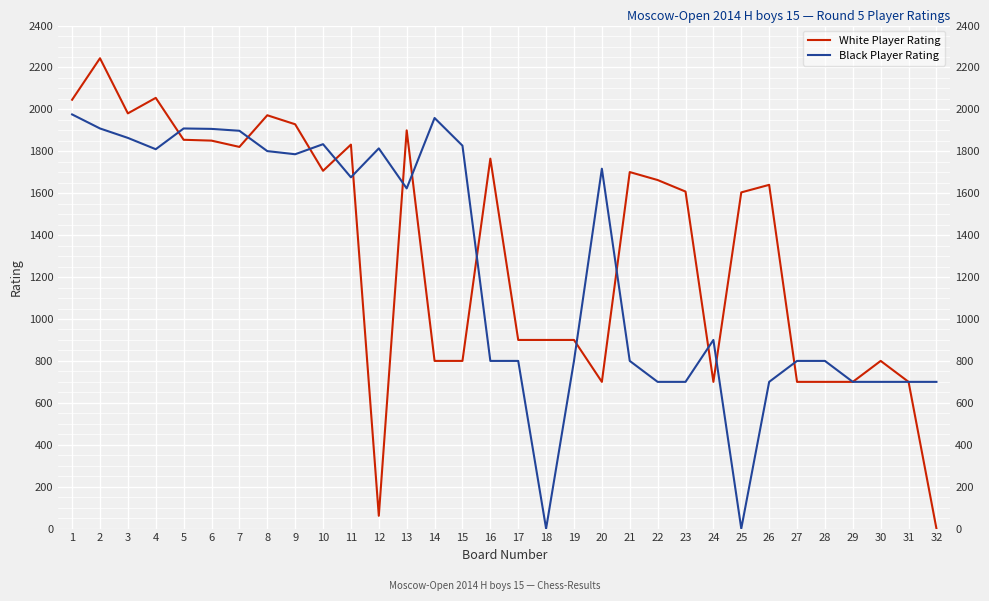

Reading left to right, what are all the values shown in this chart?

White Player Rating: 2046	2244	1981	2055	1855	1851	1821	1972	1929	1707	1832	61	1900	800	800	1765	900	900	900	700	1701	1663	1608	700	1604	1640	700	700	700	800	700	0
Black Player Rating: 1976	1909	1864	1810	1909	1907	1898	1801	1786	1834	1676	1814	1623	1959	1827	800	800	0	800	1717	800	700	700	900	0	700	800	800	700	700	700	700